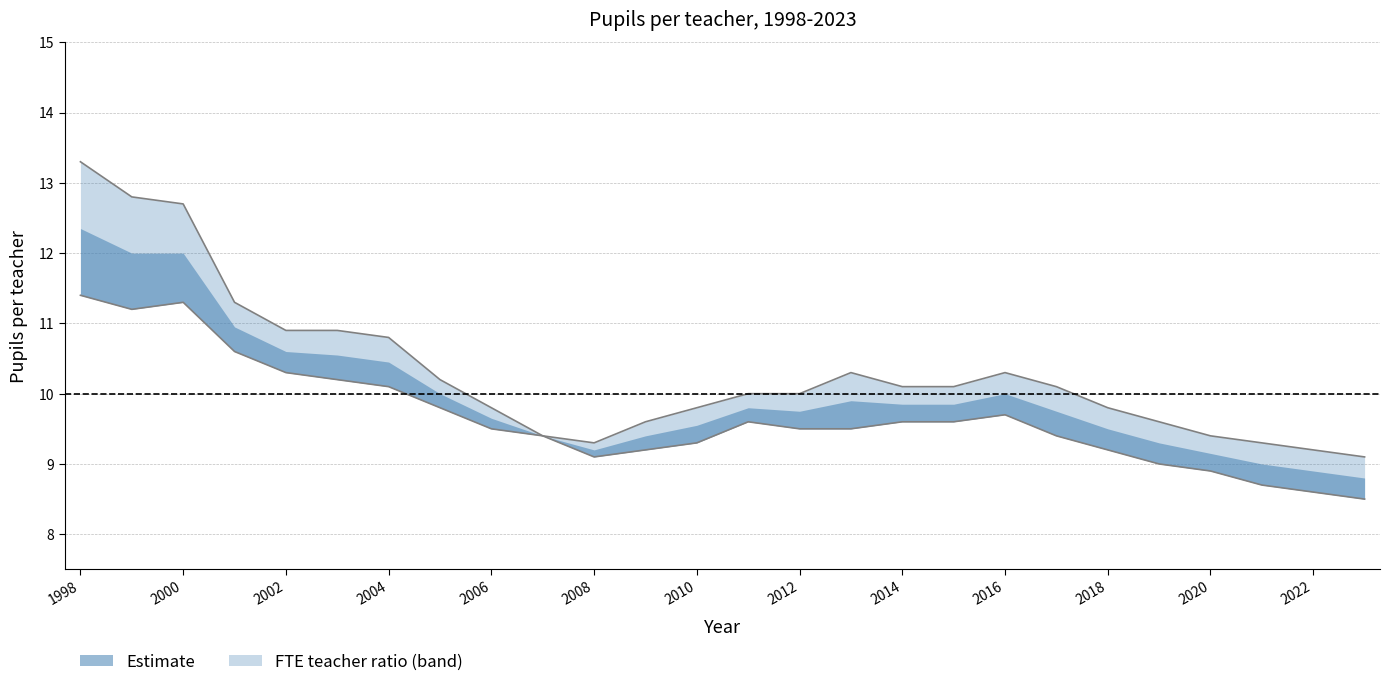

Which series has the largest total across all categories?

Pupils per FTE teacher